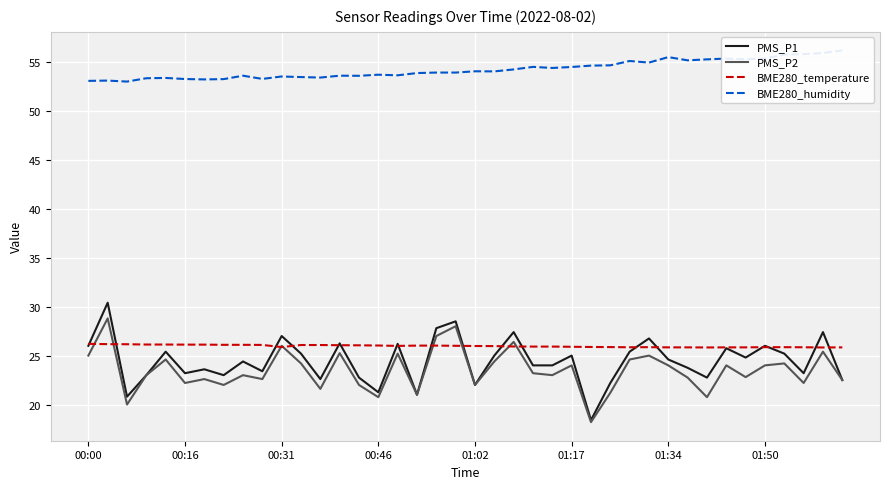

Is it true that BME280_temperature equals 9.9 at 00:31?

False